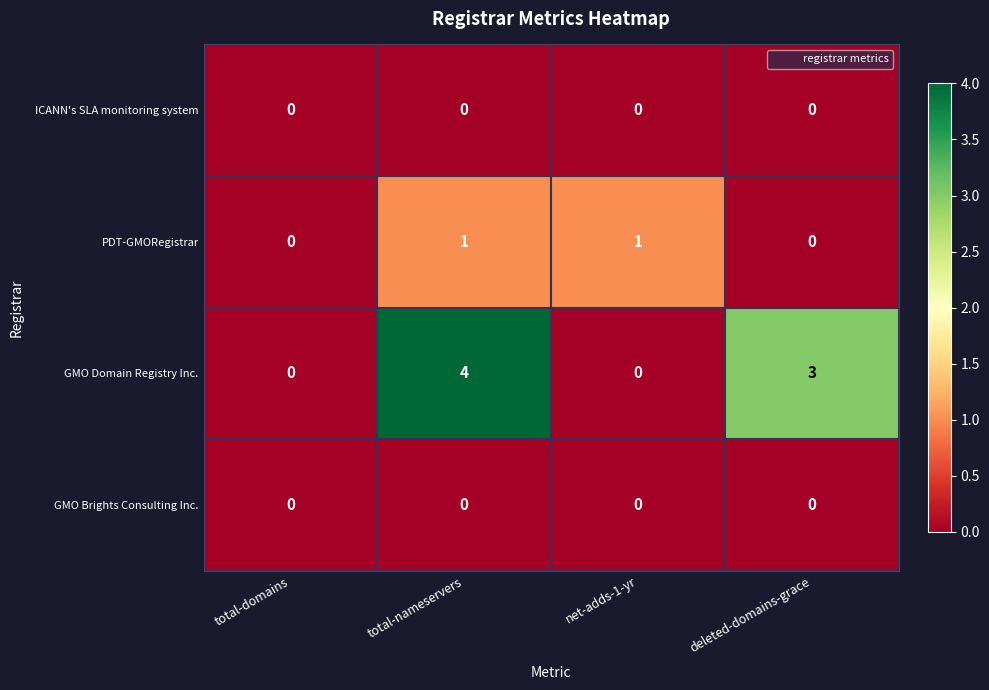

At which label is GMO Domain Registry Inc. closest to 2?

deleted-domains-grace